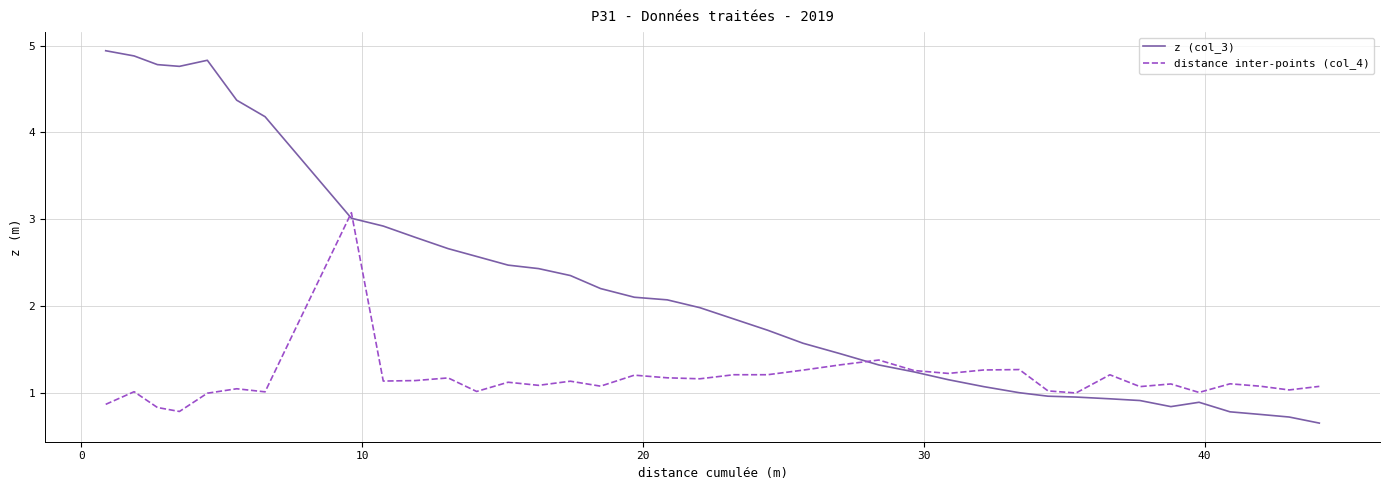

Which series has the largest total across all categories?

z (col_3)